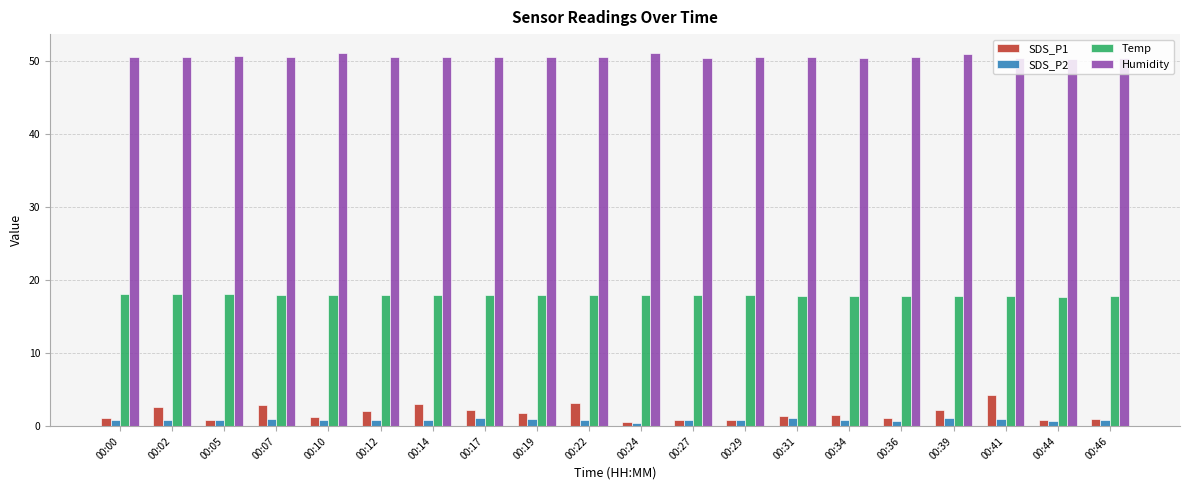

What is the spread (max minus min) of values at 00:17?

49.4